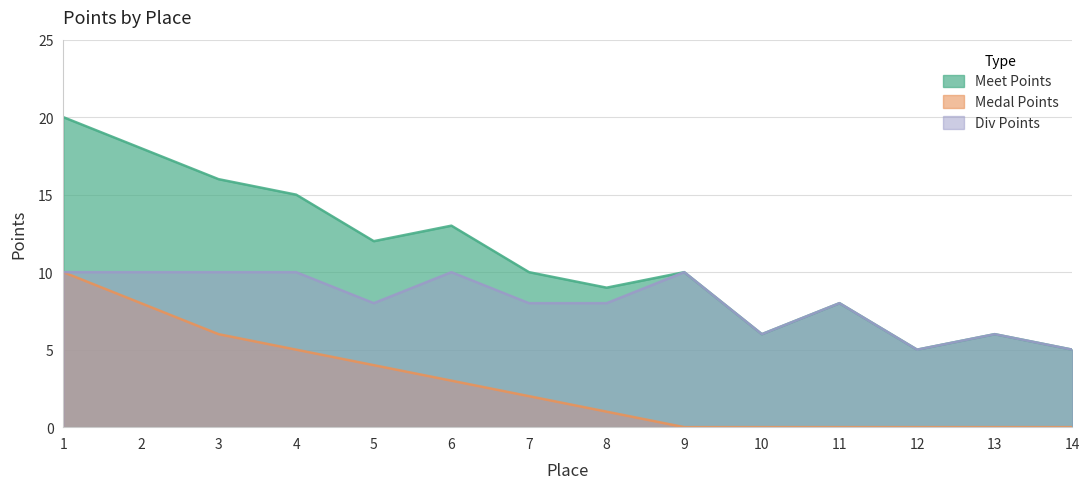

Between 4 and 11, which series saw the biggest shift?

Meet Points